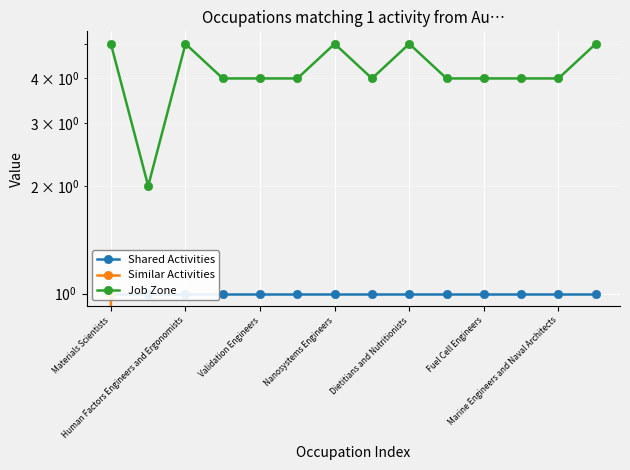

True or false: Similar Activities and Job Zone intersect in this chart.

False